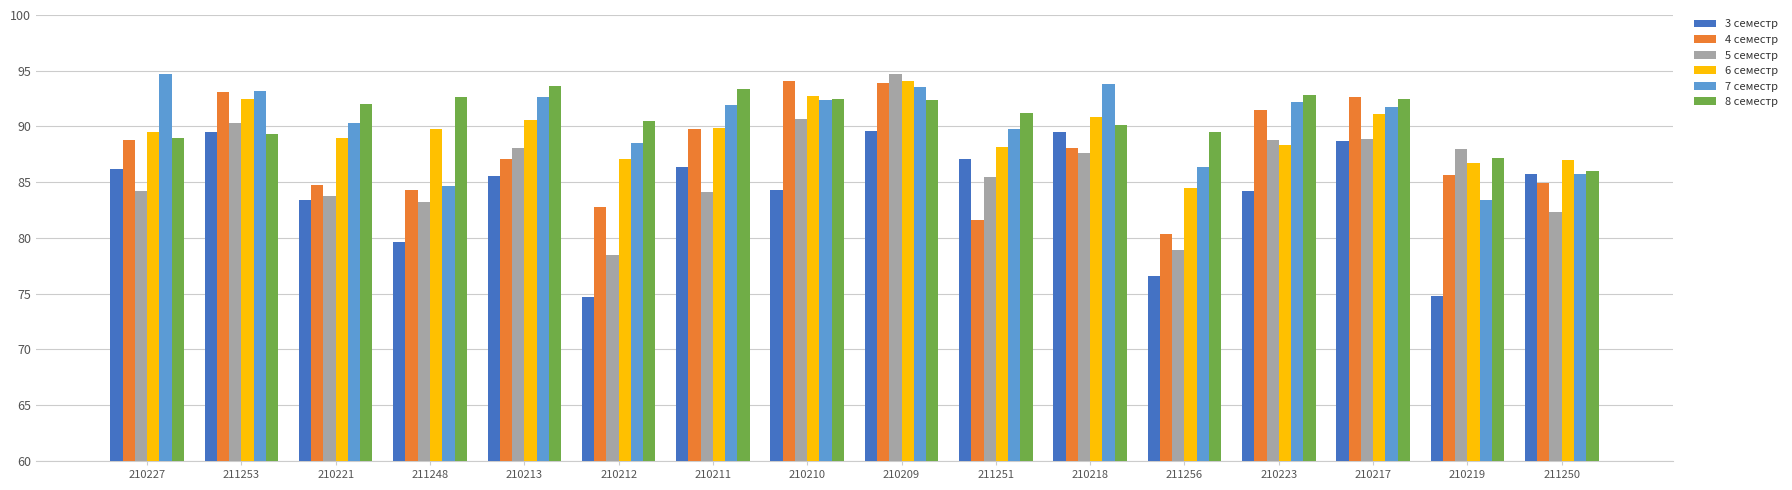

What is the difference between the second highest and minimum values in the 4 семестр series?

13.6